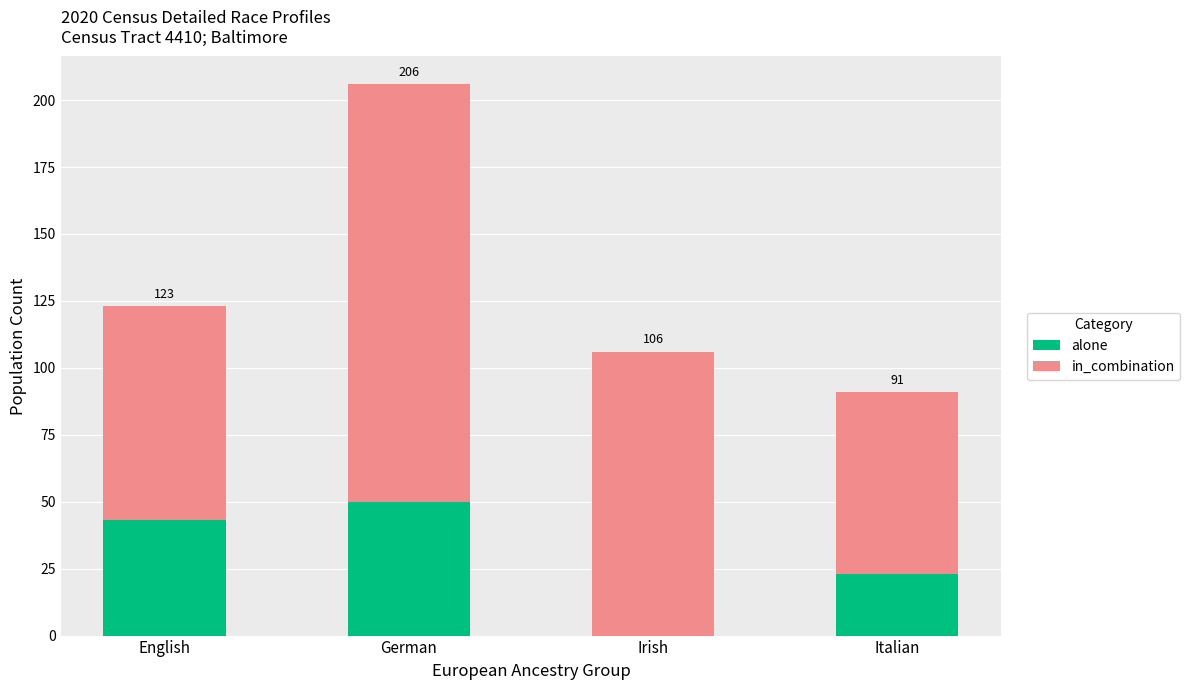

What is the sum of all in_combination values?

410